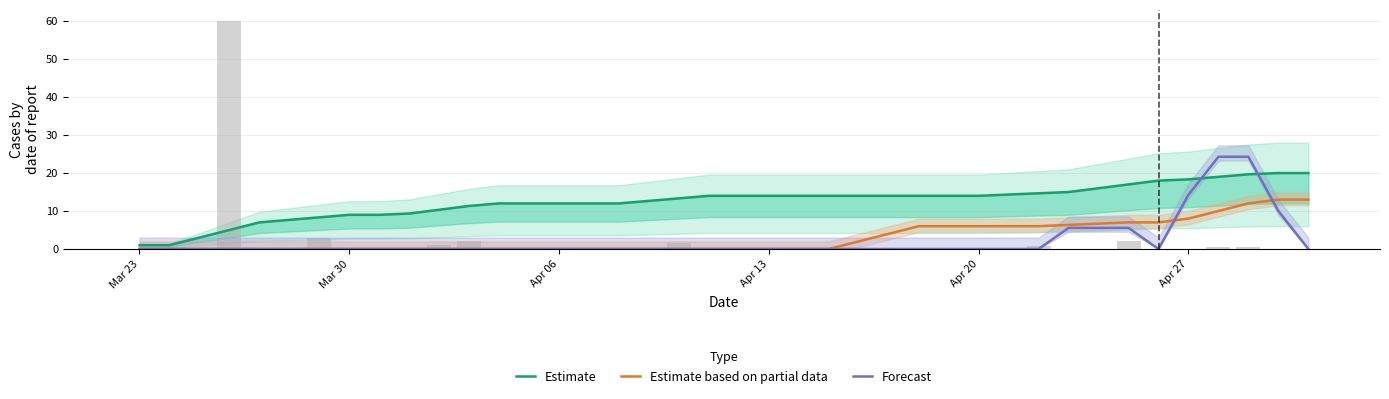

What is the average value of the Estimate based on partial data series?

3.0